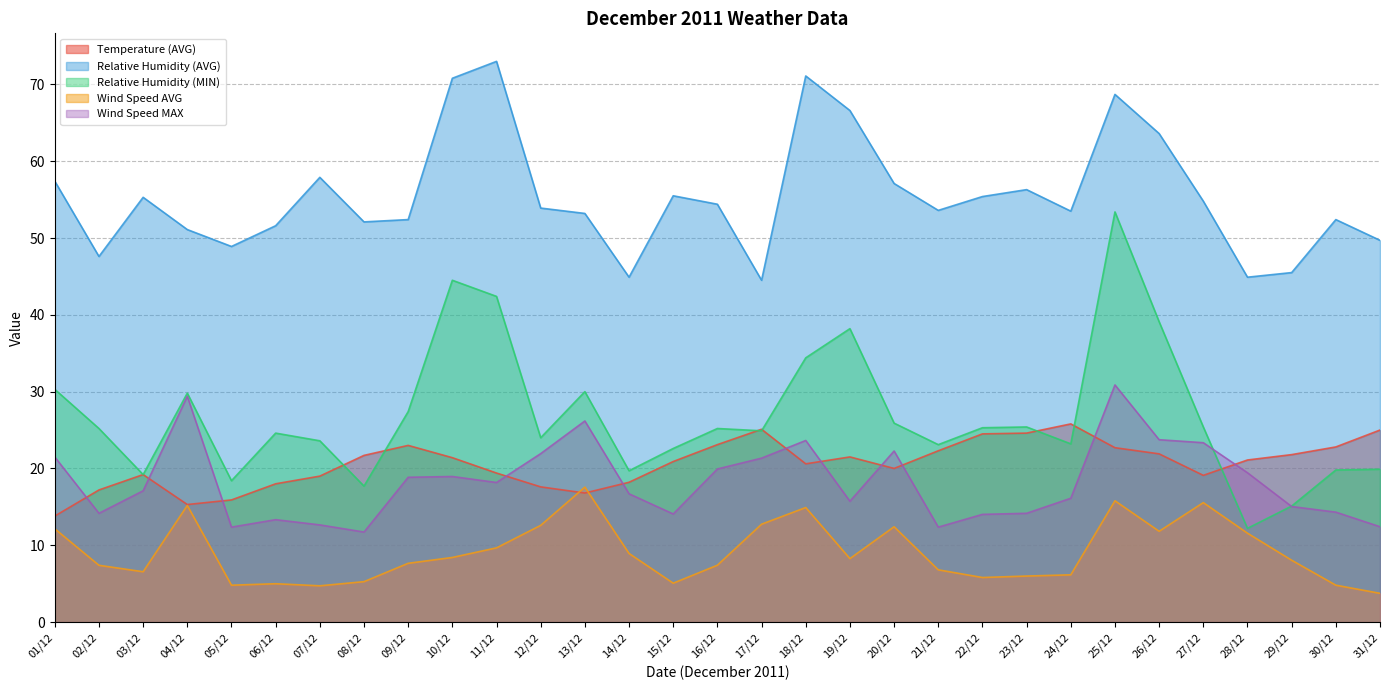

Where is the first local minimum for Wind Speed AVG?

03/12